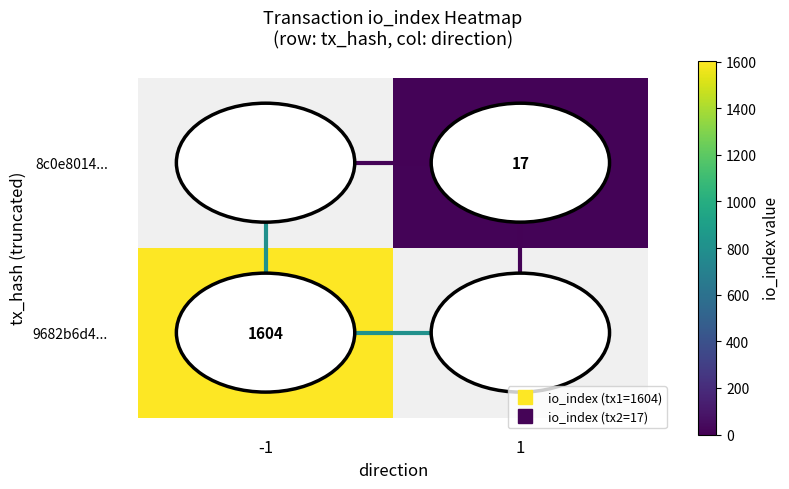

What is the minimum value for 9682b6d4...?

1604.0